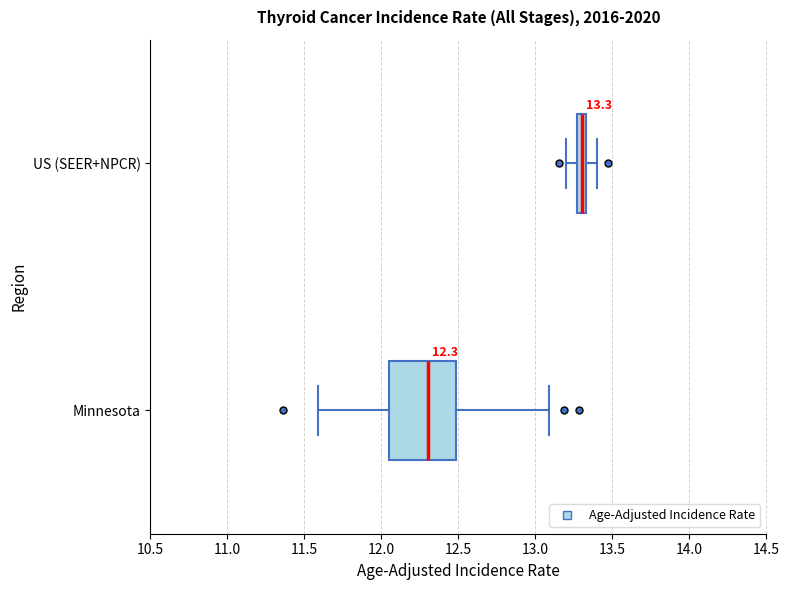

Comparing the boxes themselves (not the whiskers), which one is the widest?

Minnesota